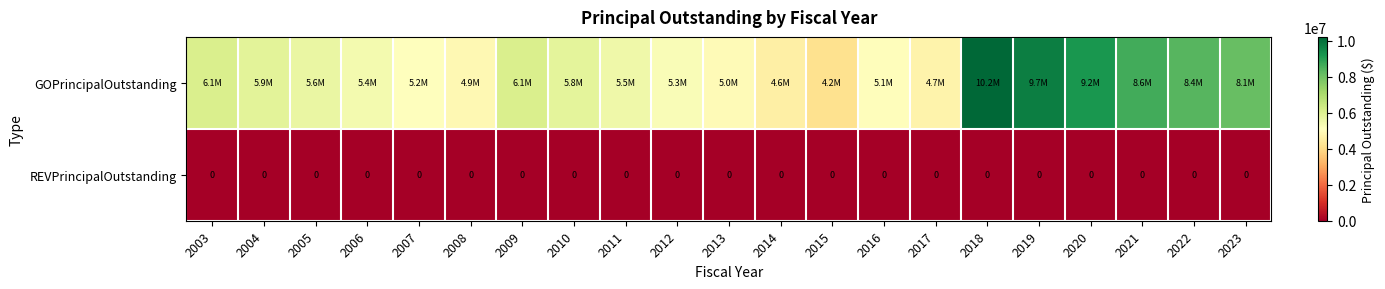

The REVPrincipalOutstanding series shows 0 at 2004. True or false?

True